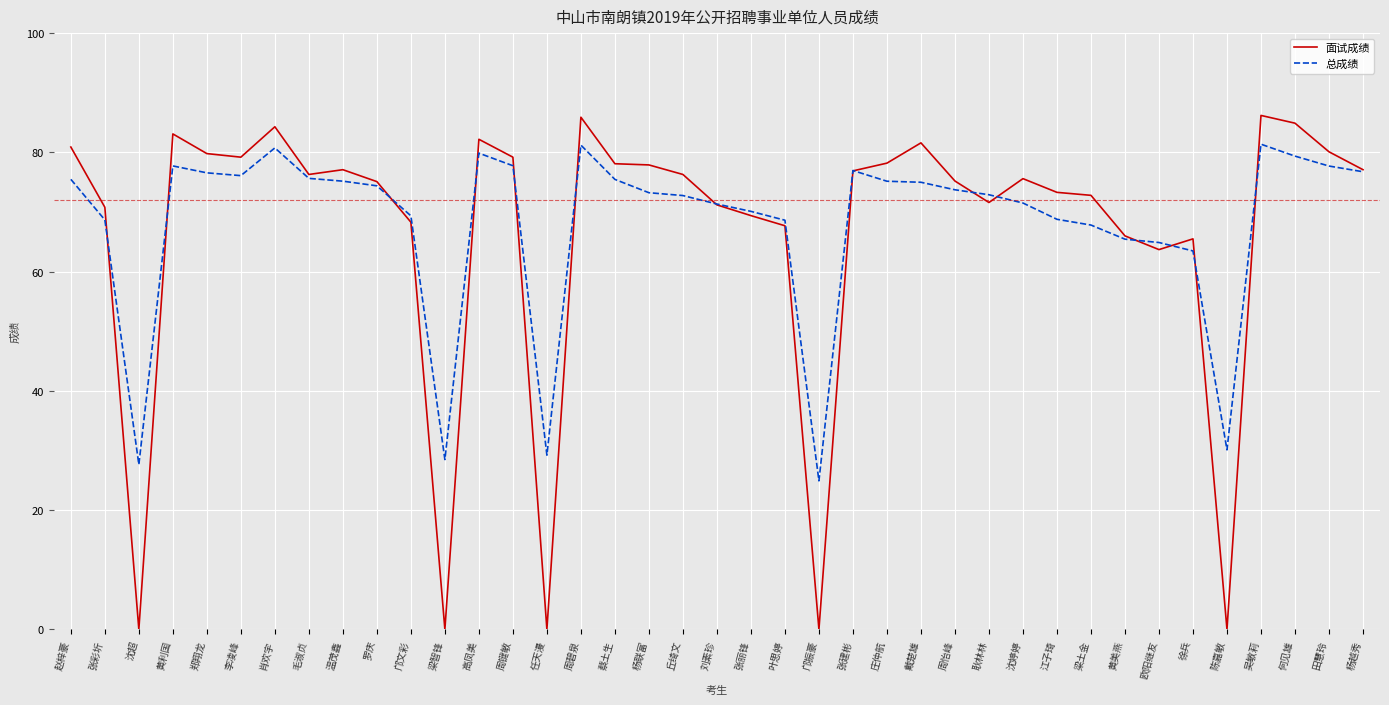

Is the value of 总成绩 at 邝振豪 greater than the value of 面试成绩 at 任天漫?

Yes